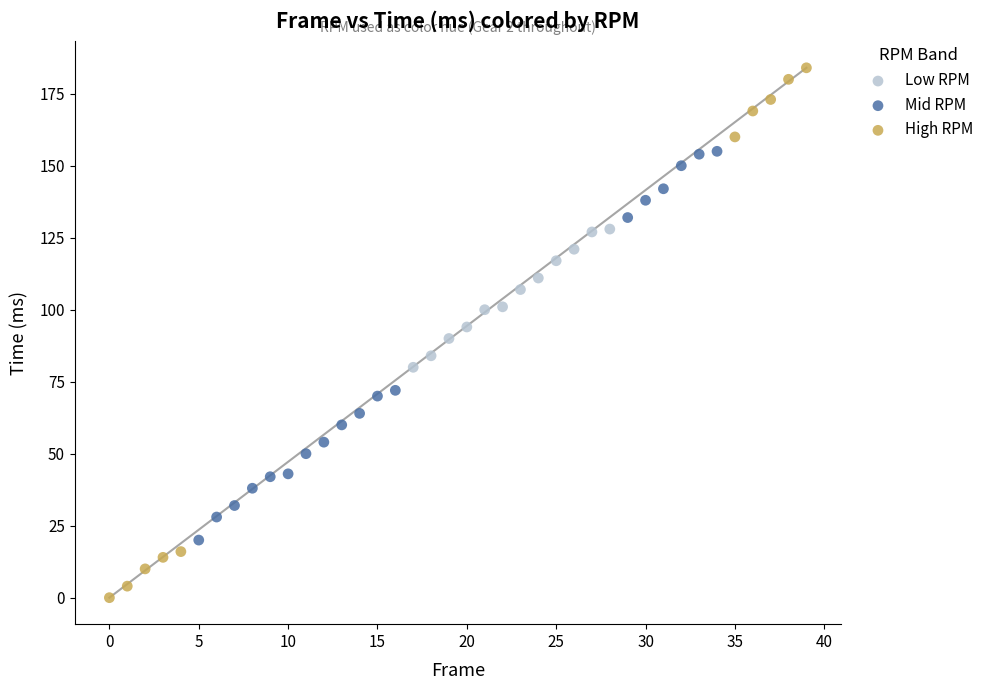

Which series reaches the maximum Y coordinate?

High RPM